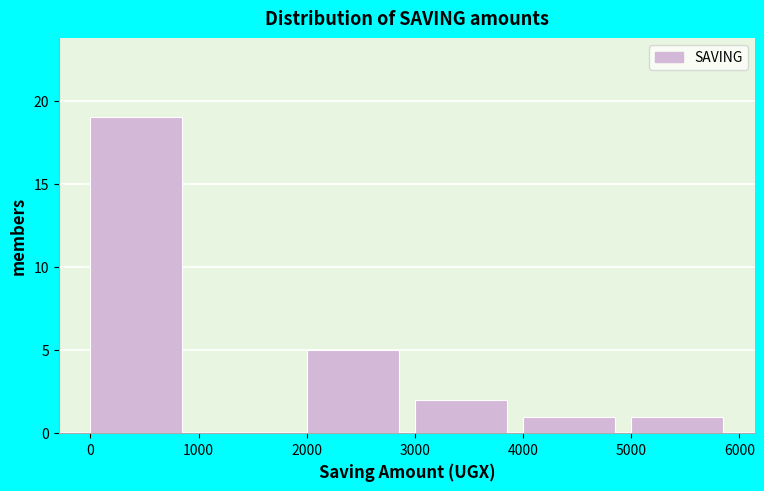

How tall is the bar that spans 5000 to 6000 on the x-axis? The values are not printed on the chart, so give them approximately, as read against the axis.

1